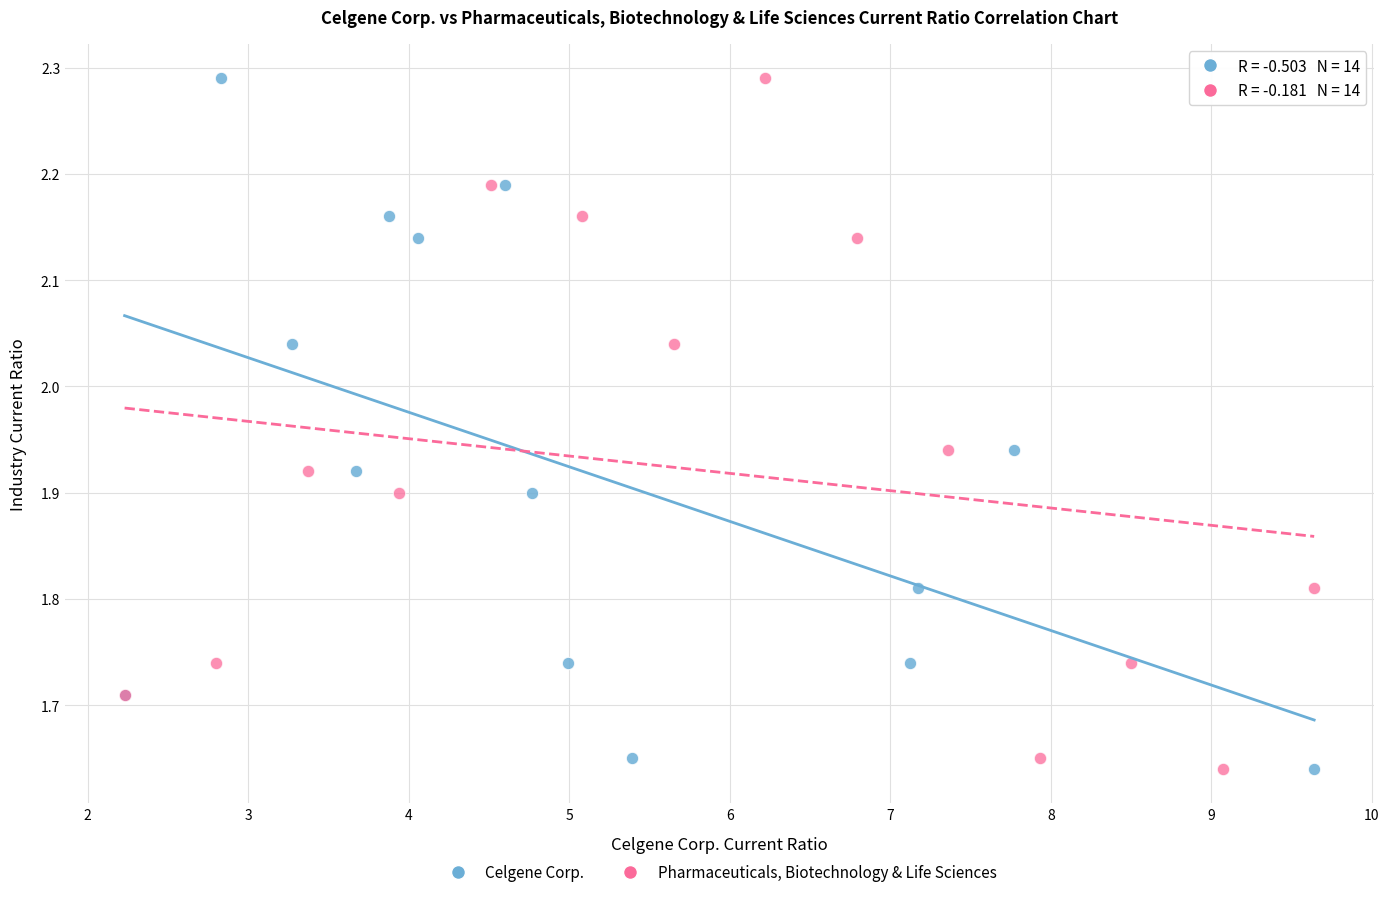

What are all the series names shown in the legend?

Celgene Corp., Pharmaceuticals, Biotechnology & Life Sciences